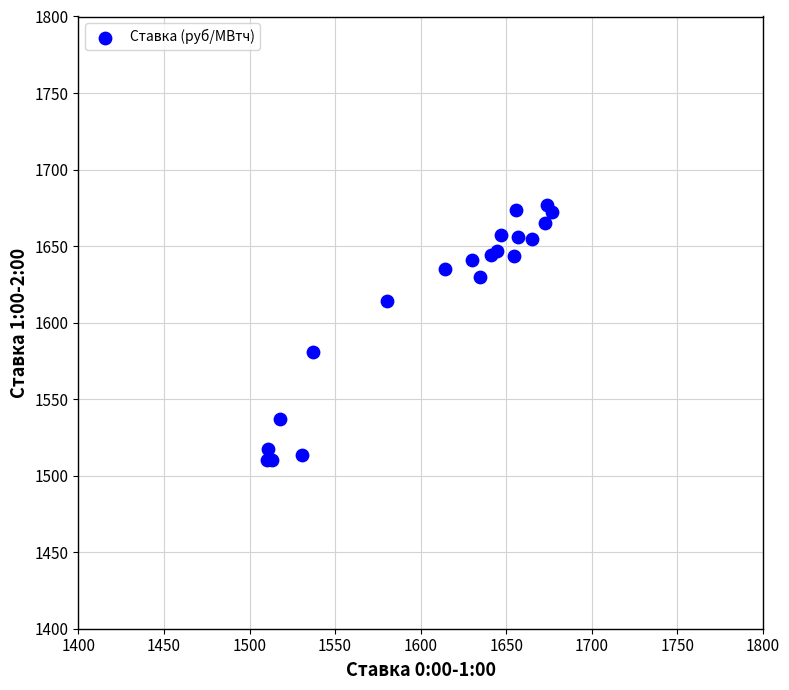

What Y value in the scatter plot is closest to 1593?

1580.5